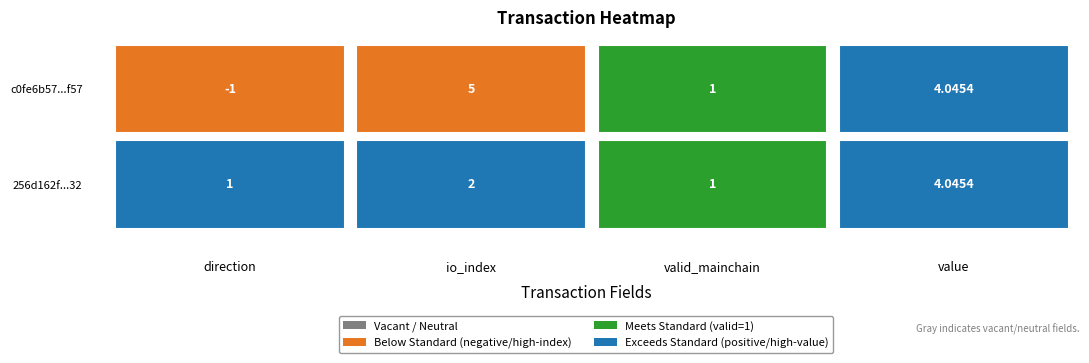

Reading right to left, extract all data points from this chart.

c0fe6b57ef22b4f9ea6f3adf54b7984fd2bbf57: 4.0	1.0	5.0	-1.0
256d162f33a7dc1a4ddf98fc88b437b03e5ac32: 4.0	1.0	2.0	1.0